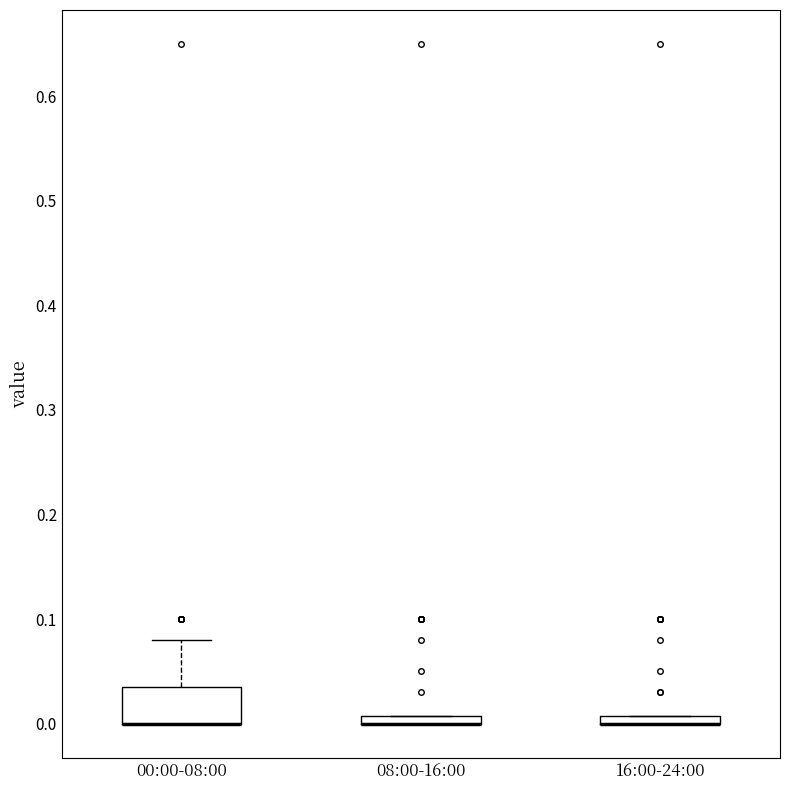

Comparing the boxes themselves (not the whiskers), which one is the tallest?

00:00-08:00